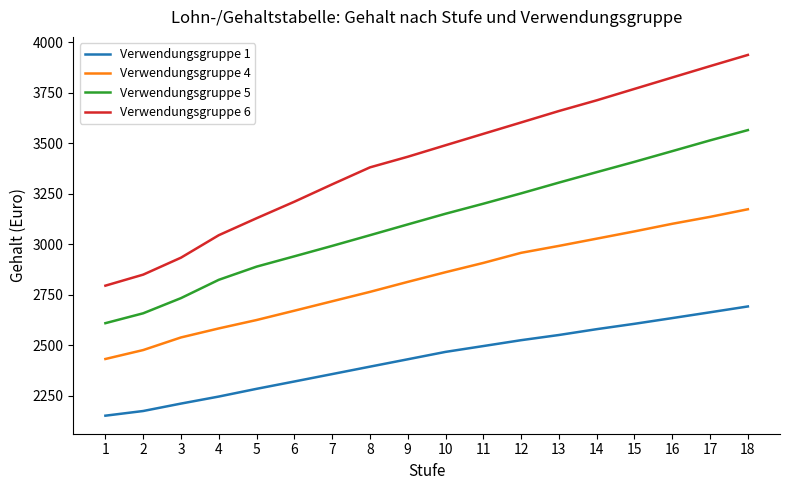

At 4, list the series in order from smallest to largest.

Verwendungsgruppe 1, Verwendungsgruppe 4, Verwendungsgruppe 5, Verwendungsgruppe 6